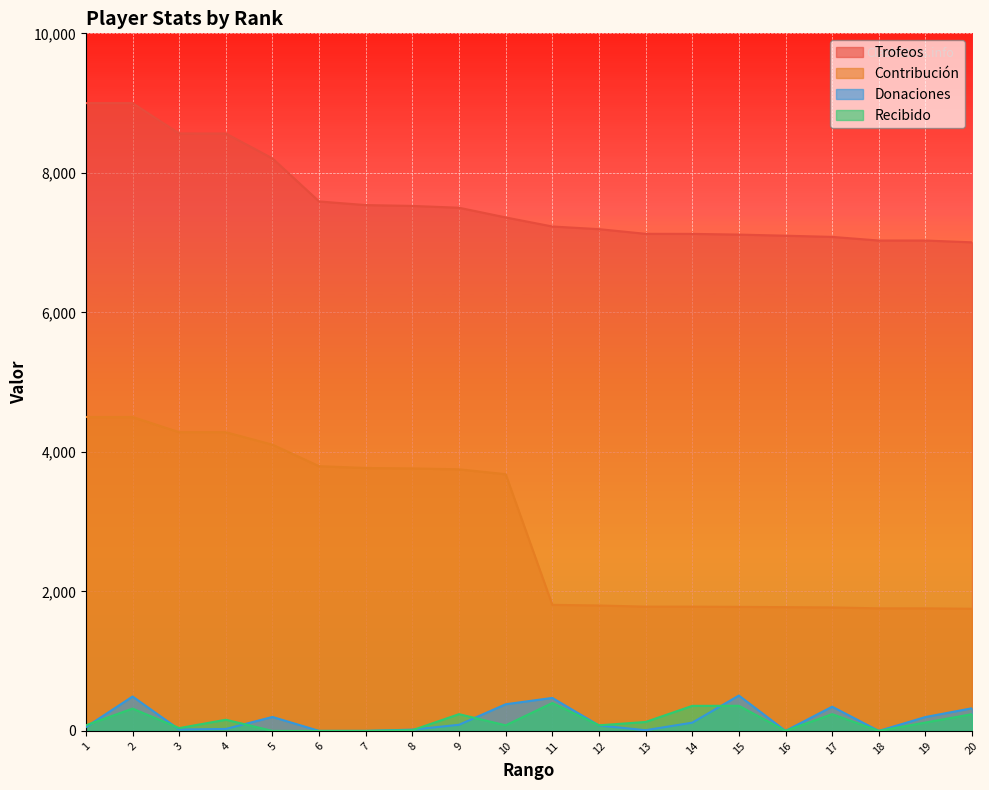

At which label does Donaciones first exceed 88?

2